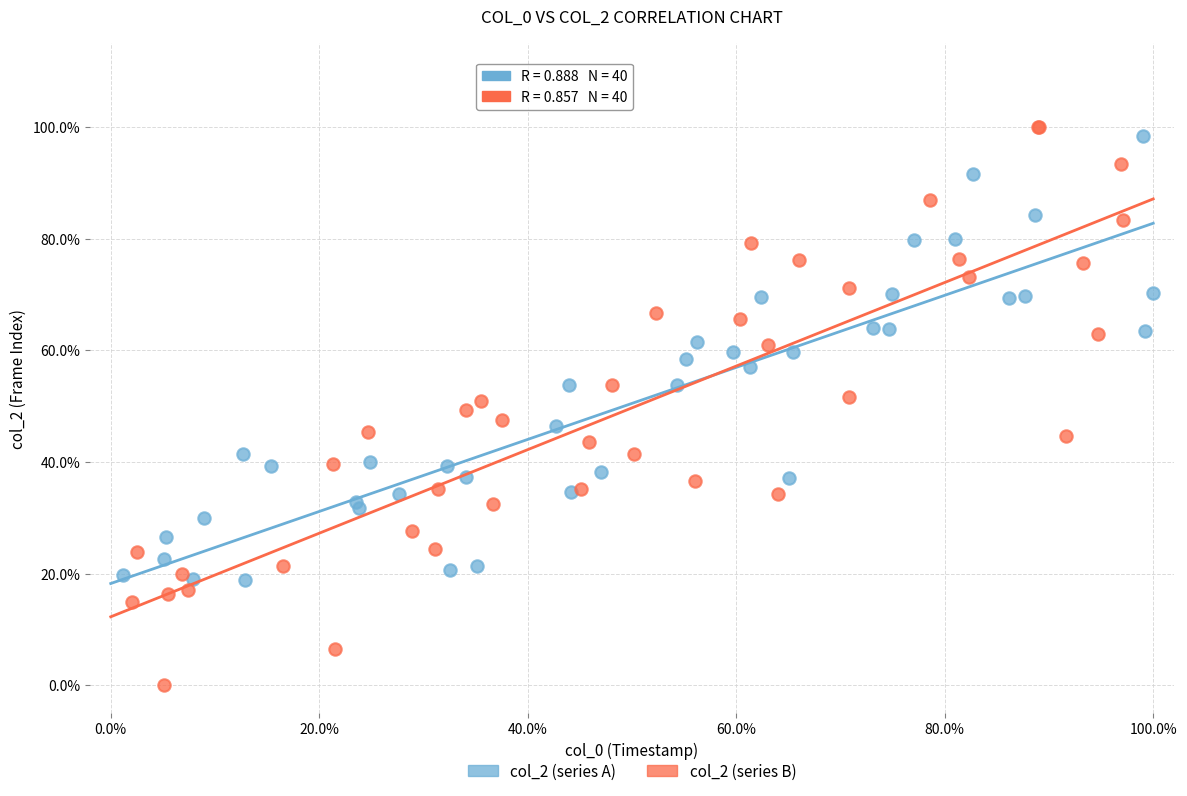

Which series has the widest spread of Y values?

col_2 (series B)